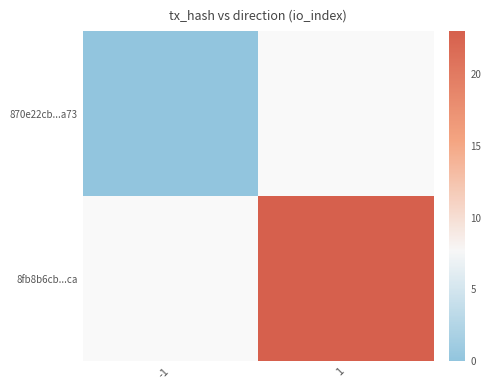

Is the value of 8fb8b6cb...ca at 1 greater than the value of 870e22cb...a73 at -1?

Yes